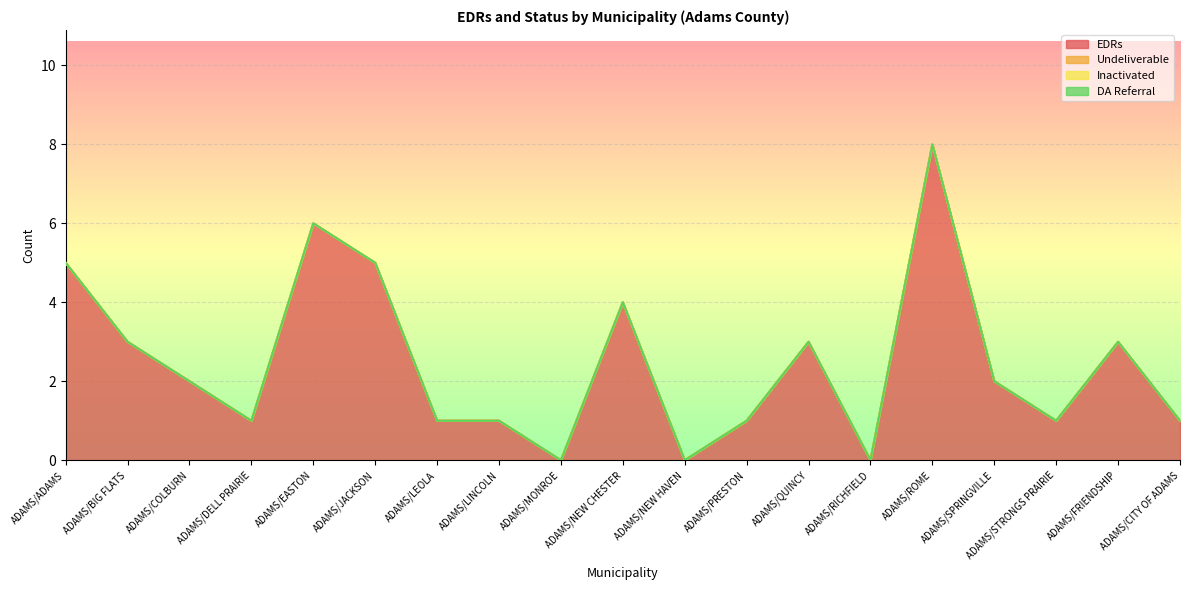

What is the label of the 7th point from the left?

ADAMS/LEOLA